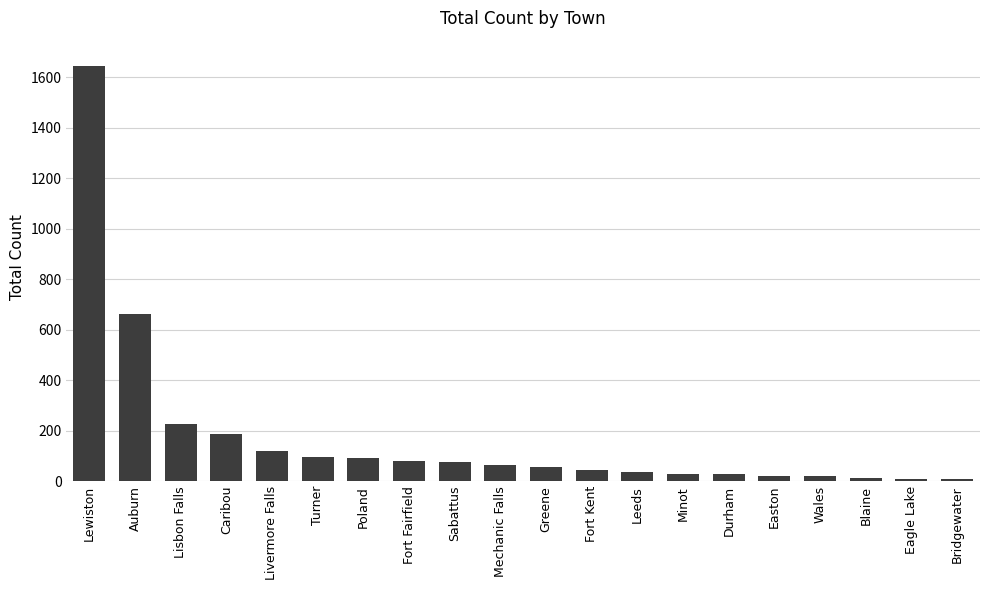

How many bars are there in total?

20